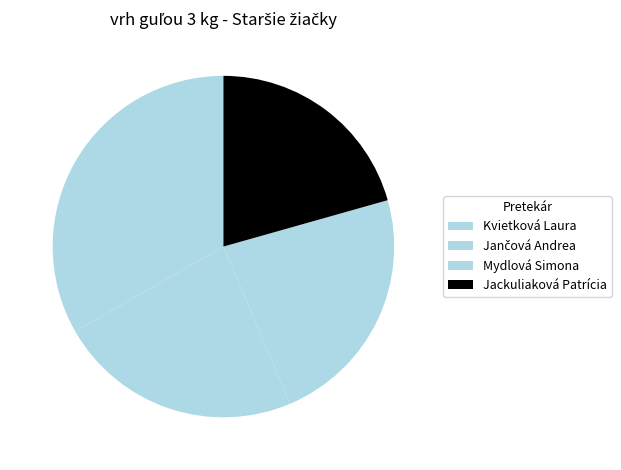

How many segments does this pie chart have?

4